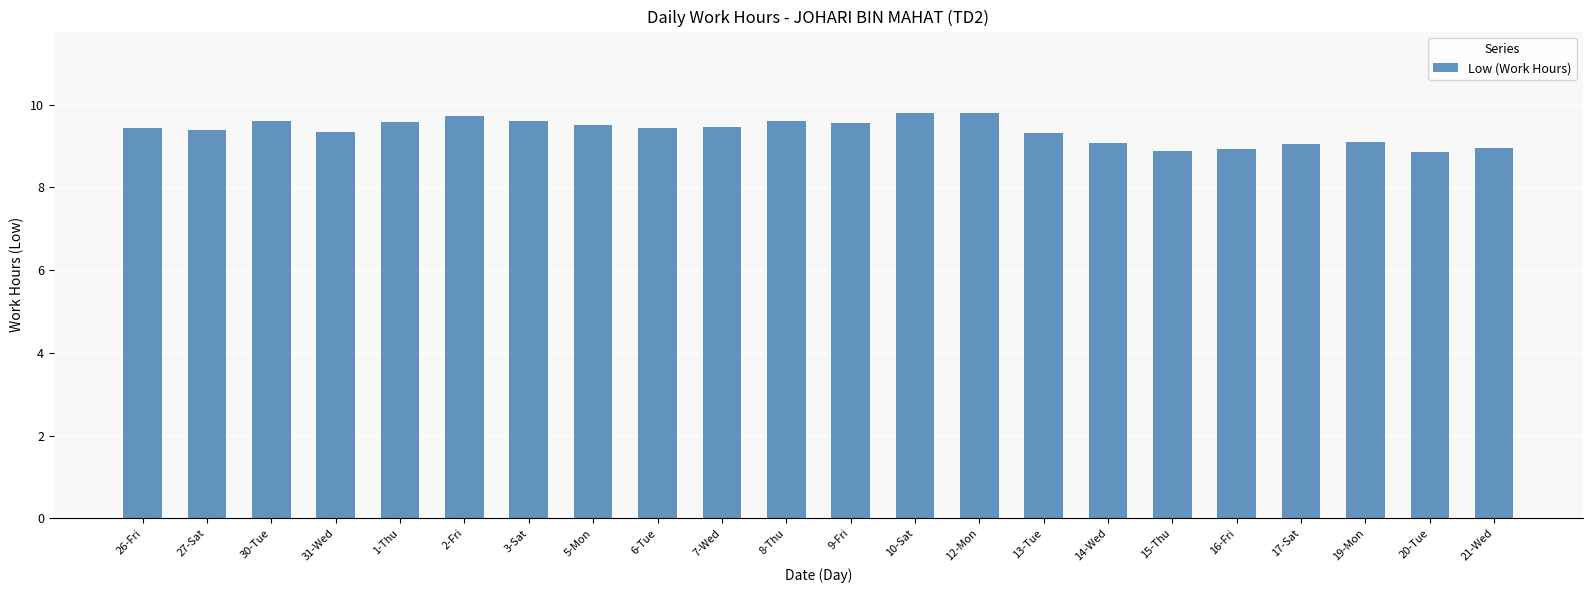

Is it true that the value at 30-Tue is 5.9?

False